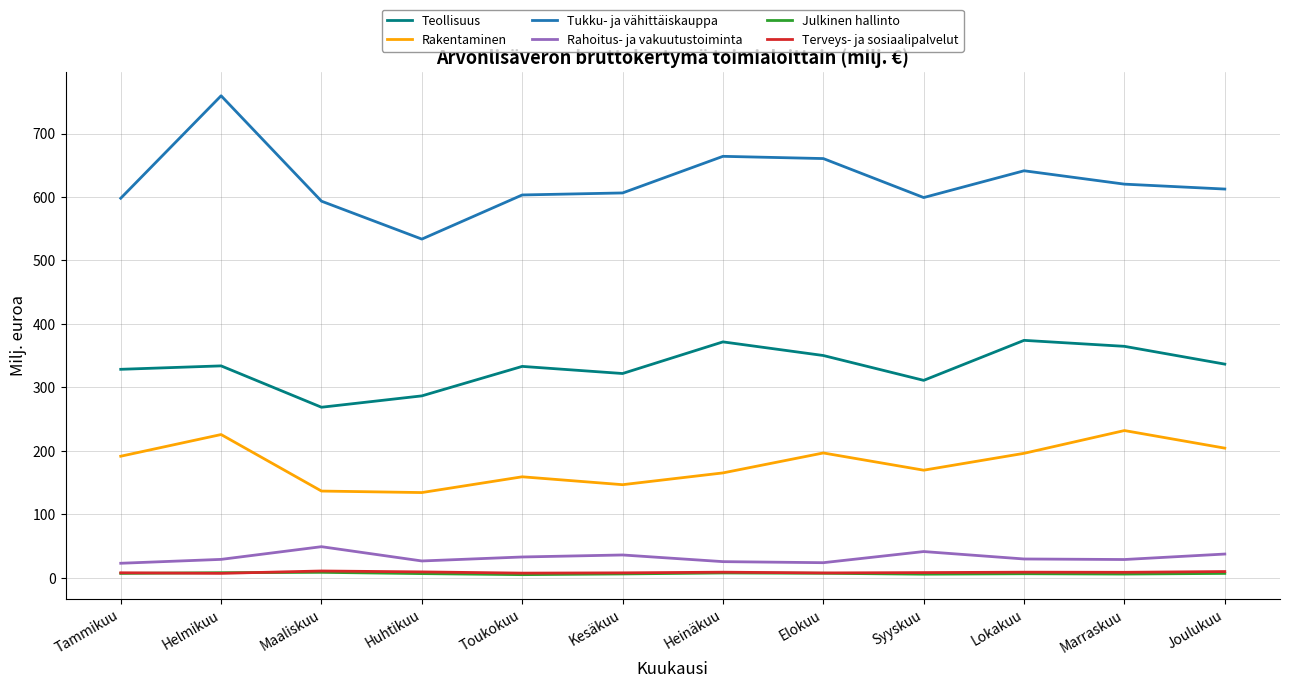

What are all the series names shown in the legend?

Teollisuus, Rakentaminen, Tukku- ja vähittäiskauppa, Rahoitus- ja vakuutustoiminta, Julkinen hallinto, Terveys- ja sosiaalipalvelut